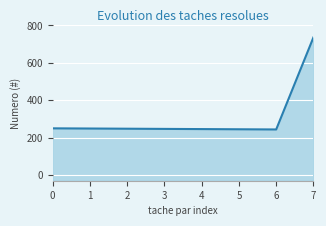

What is the average value?

308